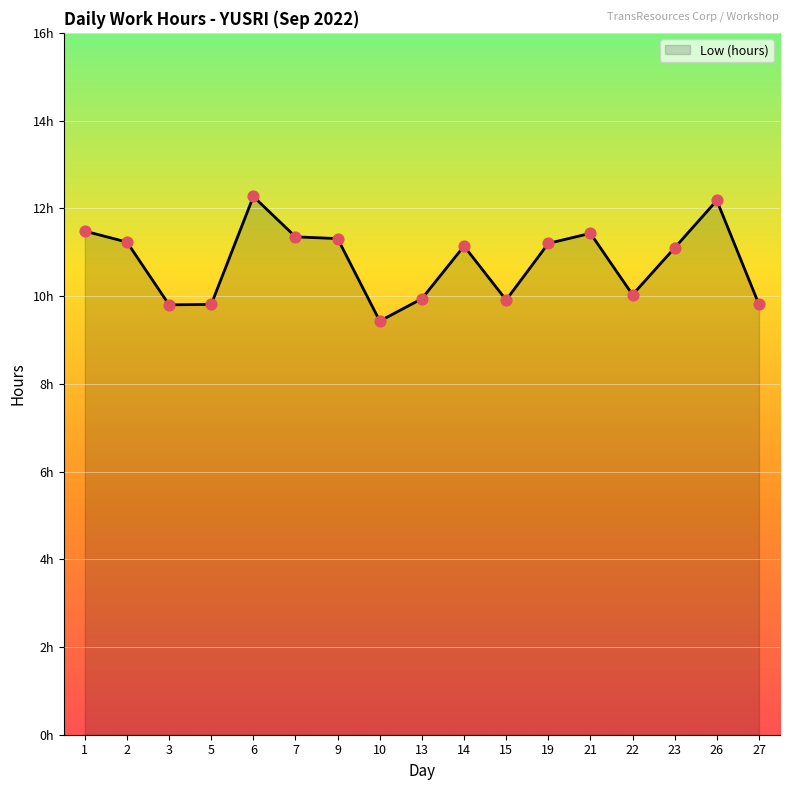

Between 23 and 2, which is larger?

2